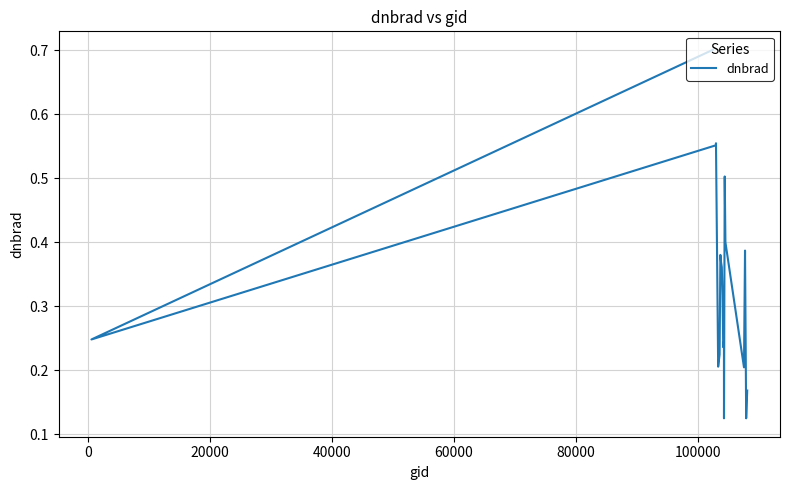

How many lines are shown in the chart?

1